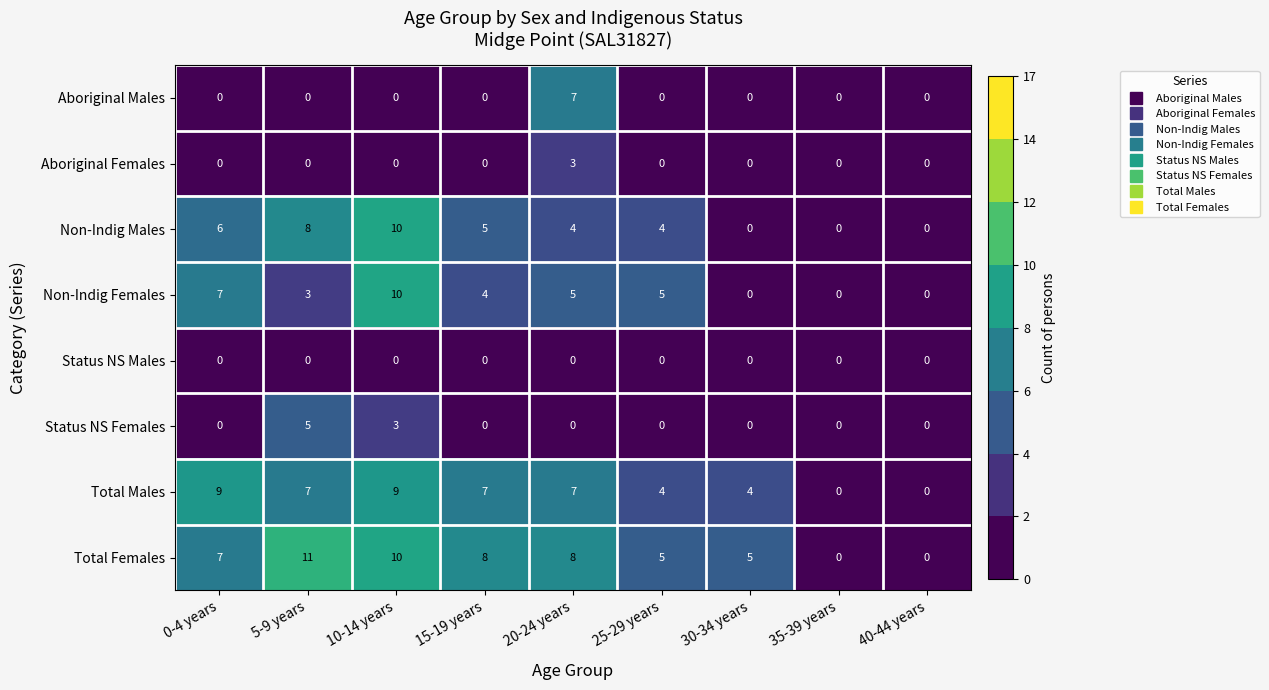

What is the difference between the Non-Indig Males values at 0-4 years and 35-39 years?

6